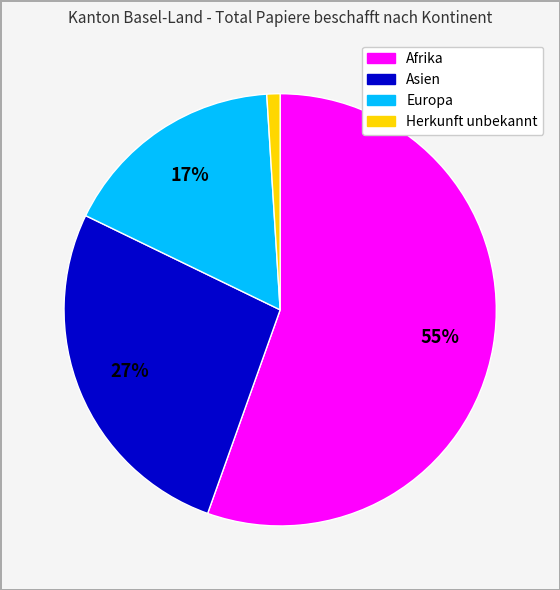

Rank the categories by value from lowest to highest.

Herkunft unbekannt, Europa, Asien, Afrika